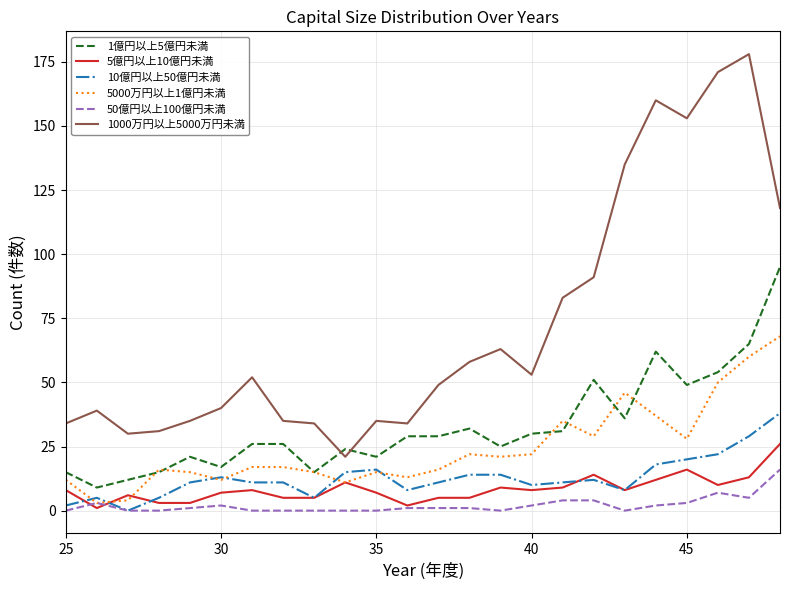

Rank the series by their maximum value, from highest to lowest.

1000万円以上5000万円未満, 1億円以上5億円未満, 5000万円以上1億円未満, 10億円以上50億円未満, 5億円以上10億円未満, 50億円以上100億円未満